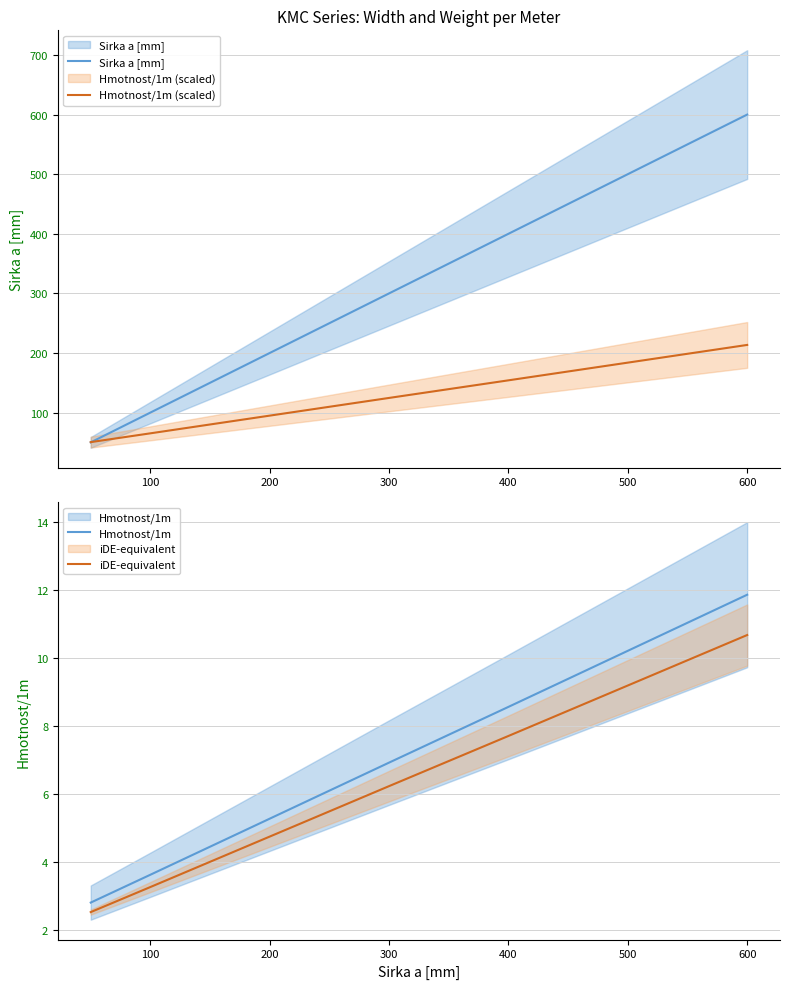

What is the value of the Hmotnost/1m (scaled) point at the 4th from the left?

124.6